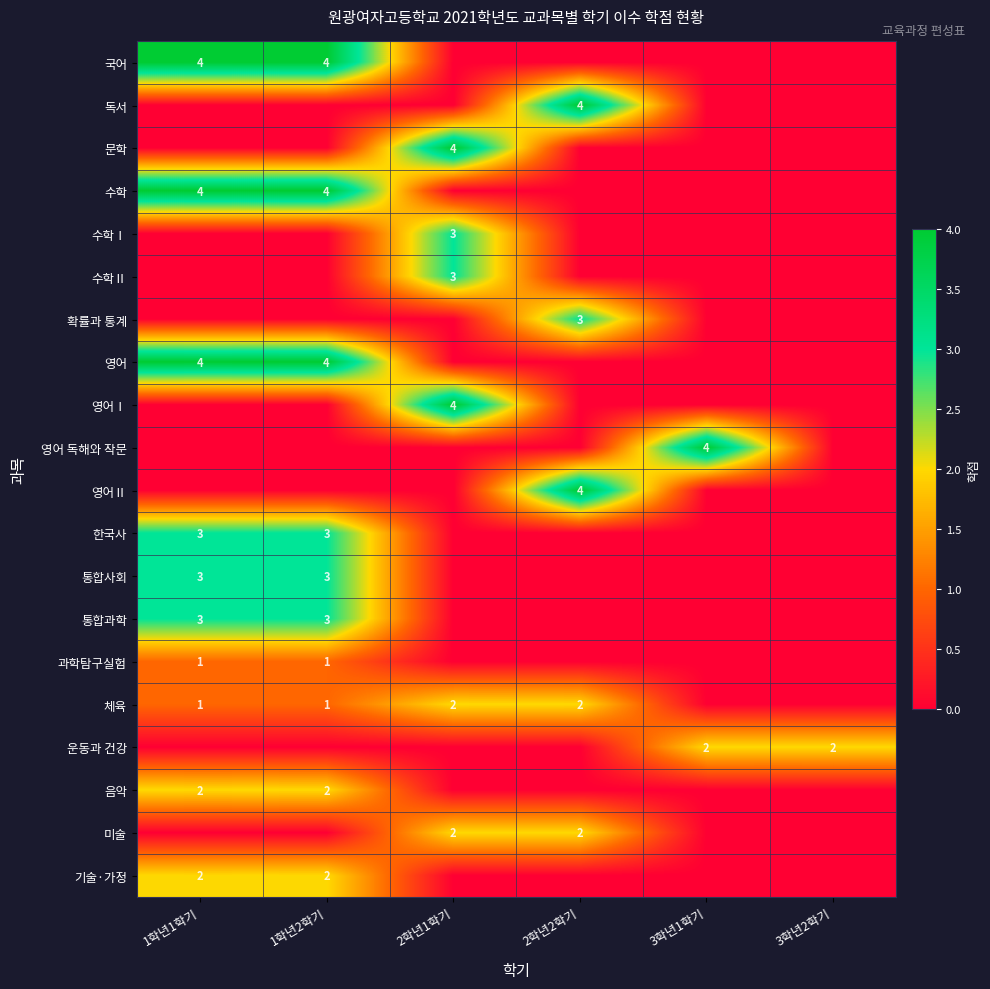

At which category does the chart reach its minimum across all series?

2학년1학기